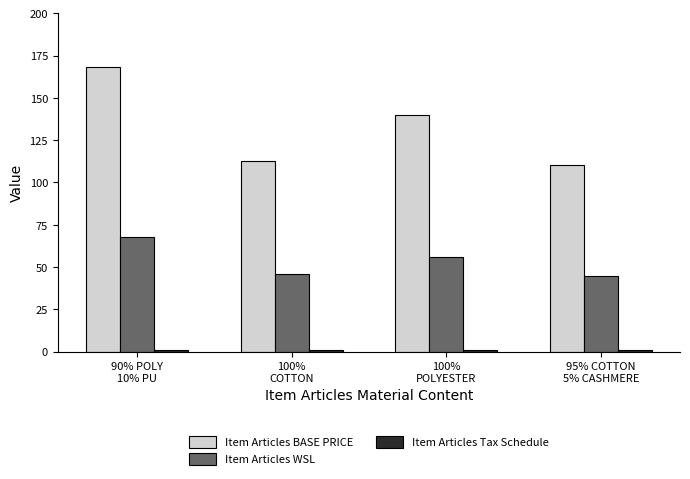

The Item Articles WSL series shows 56.0 at 100%
POLYESTER. True or false?

True